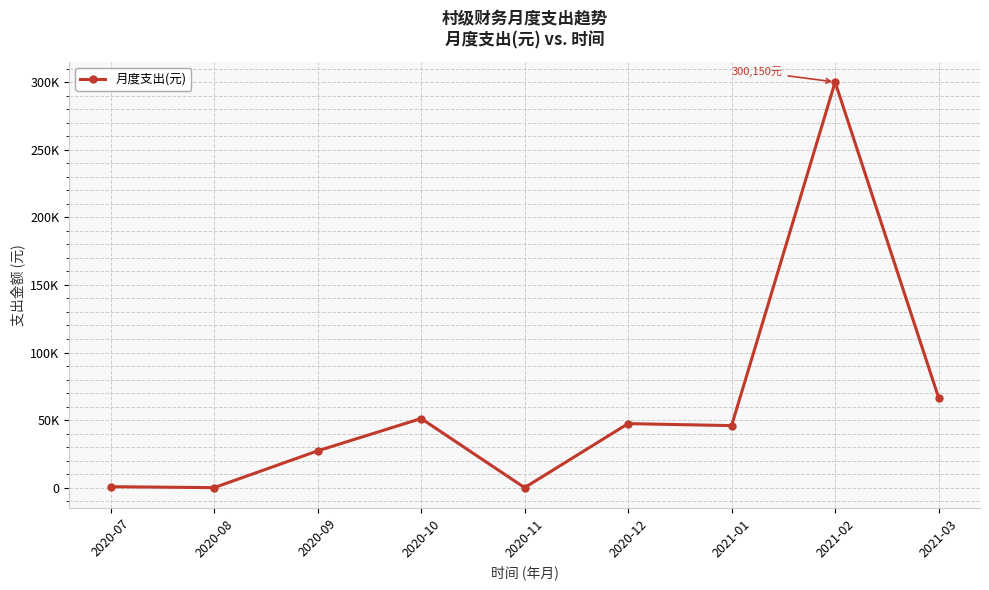

Is this an area chart (filled region under the line)?

No